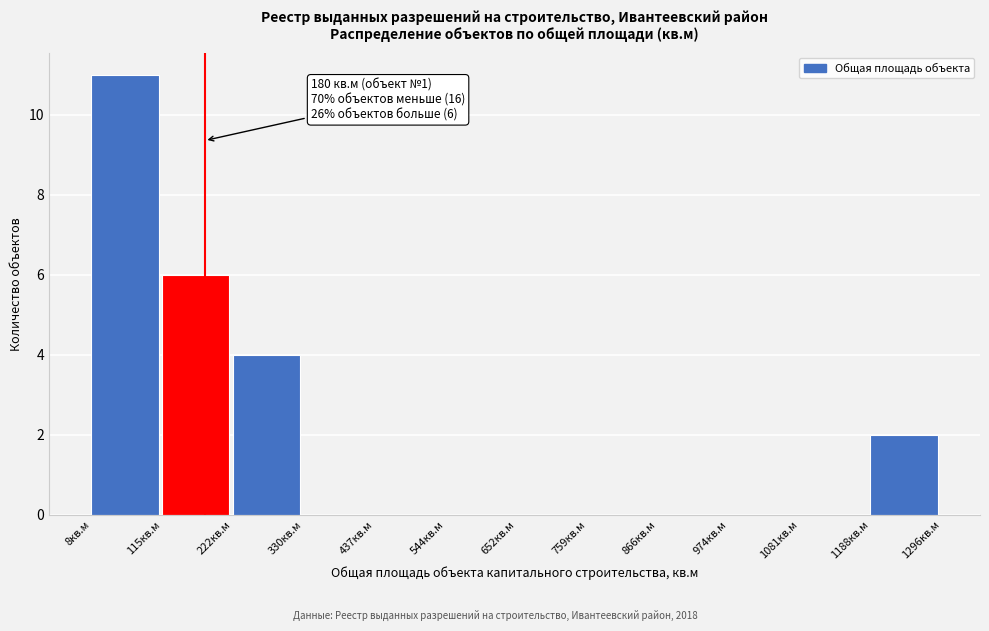

Over which range of the x-axis is the bar tallest?

0 to 120